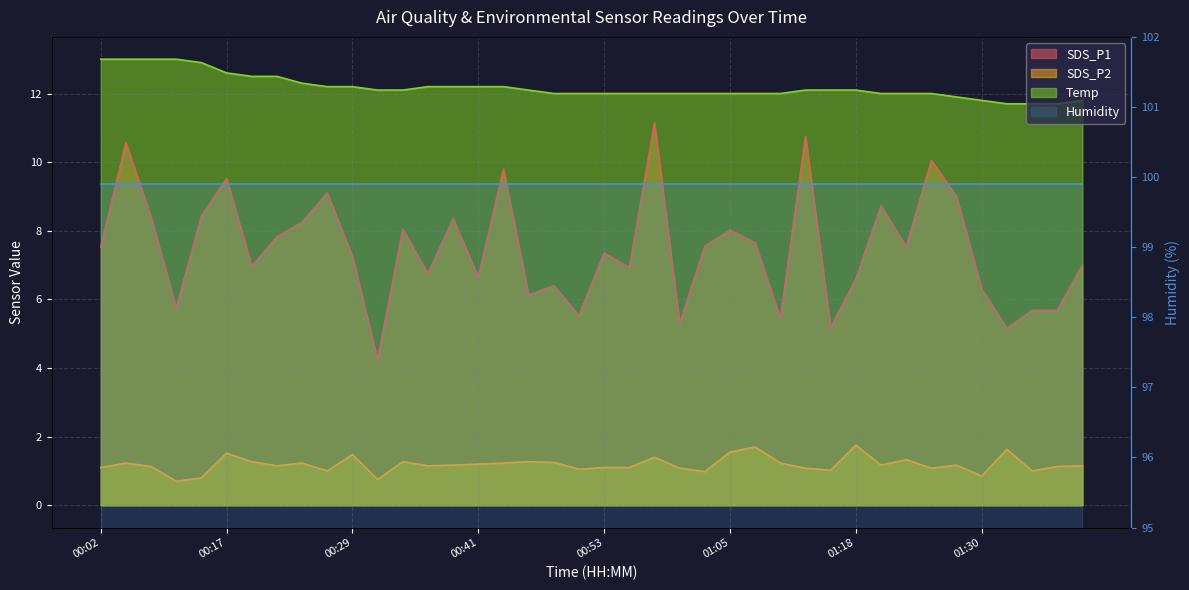

What position from the right is 01:15?

11